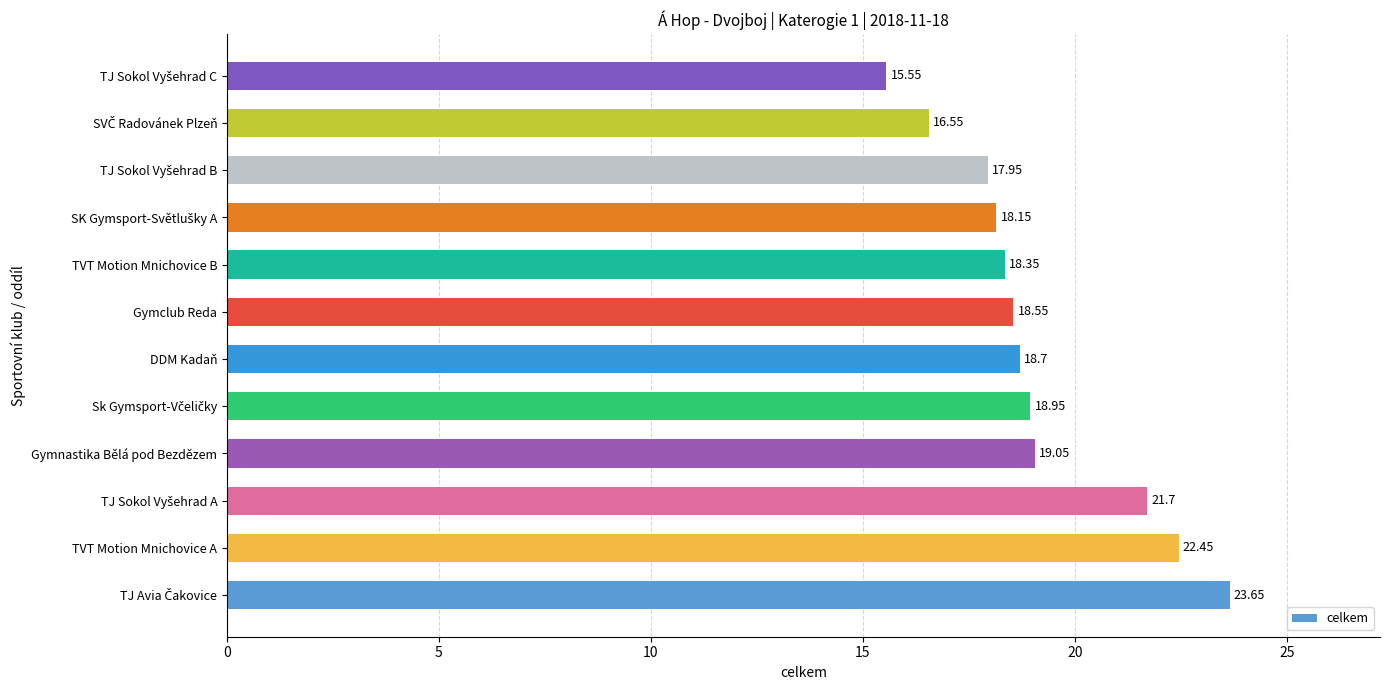

What is the average value?

19.1